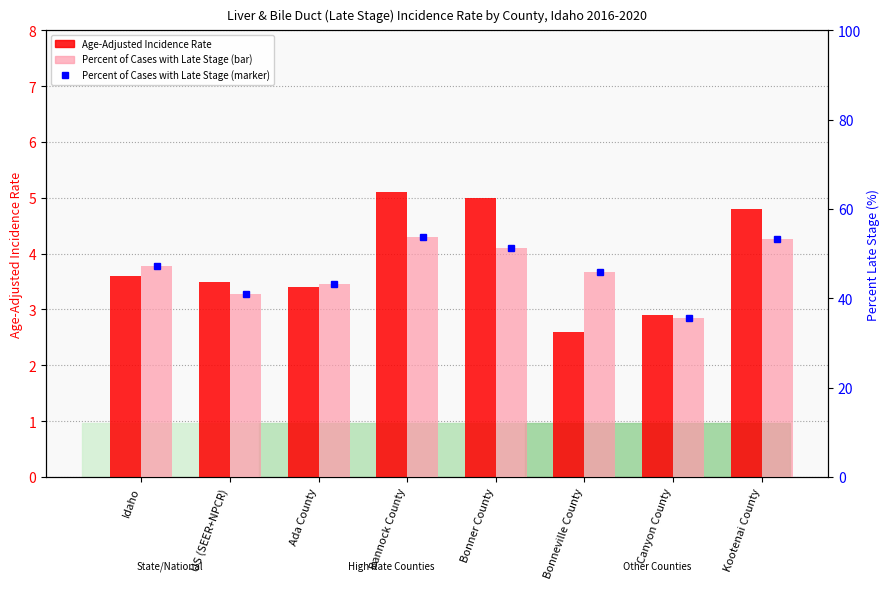

Where is % Late Stage (marker) nearest to the value 44?

Ada County